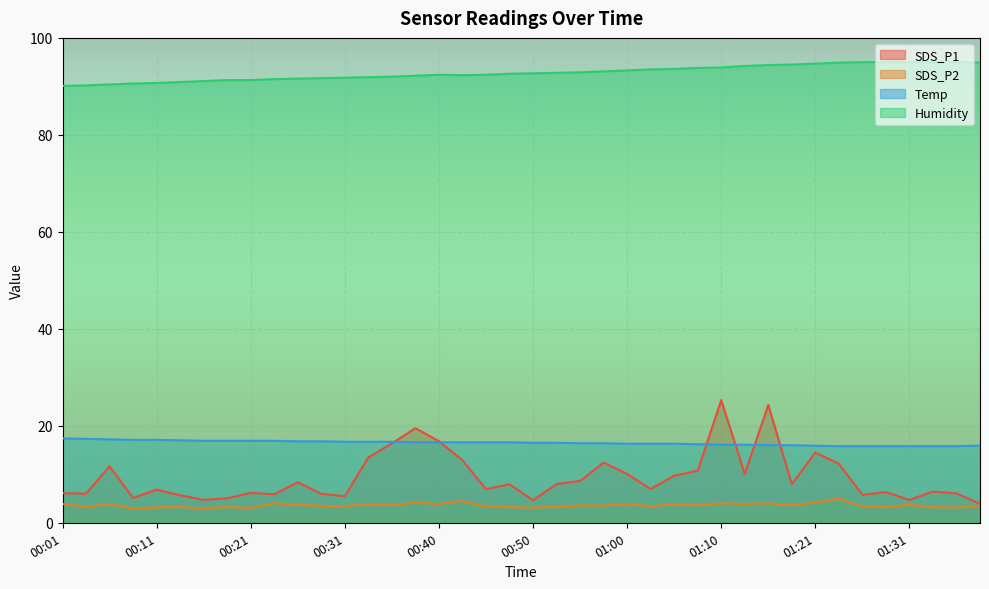

Rank the series at 01:16 from lowest to highest value.

SDS_P2, Temp, SDS_P1, Humidity